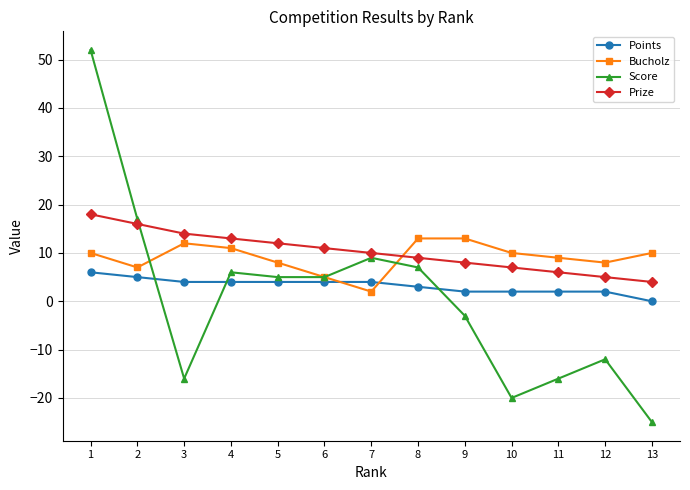

Between 2 and 4, which series saw the biggest shift?

Score